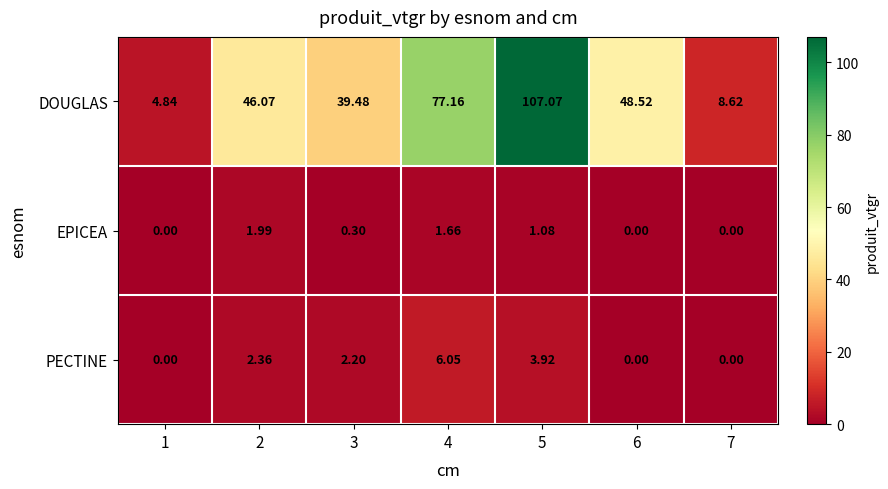

How many values in the PECTINE series exceed 2?

4